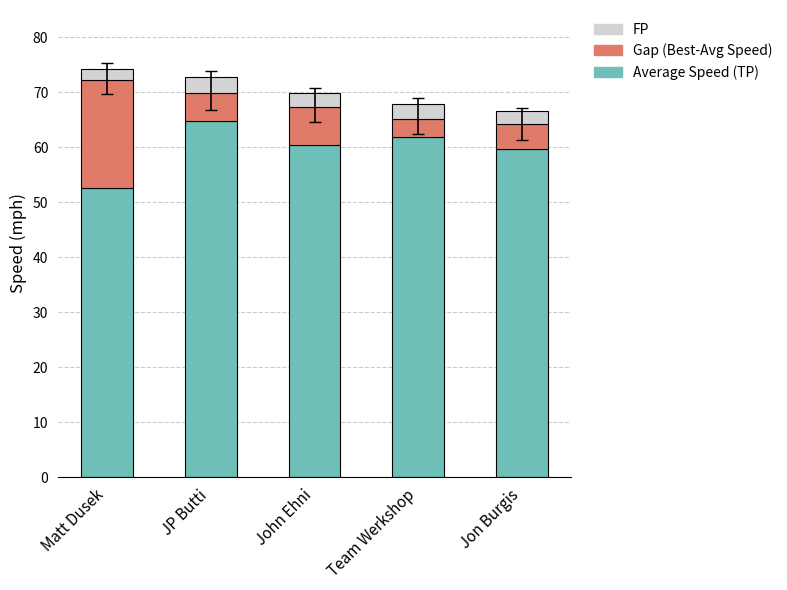

What is the total value across all series at John Ehni?

69.9